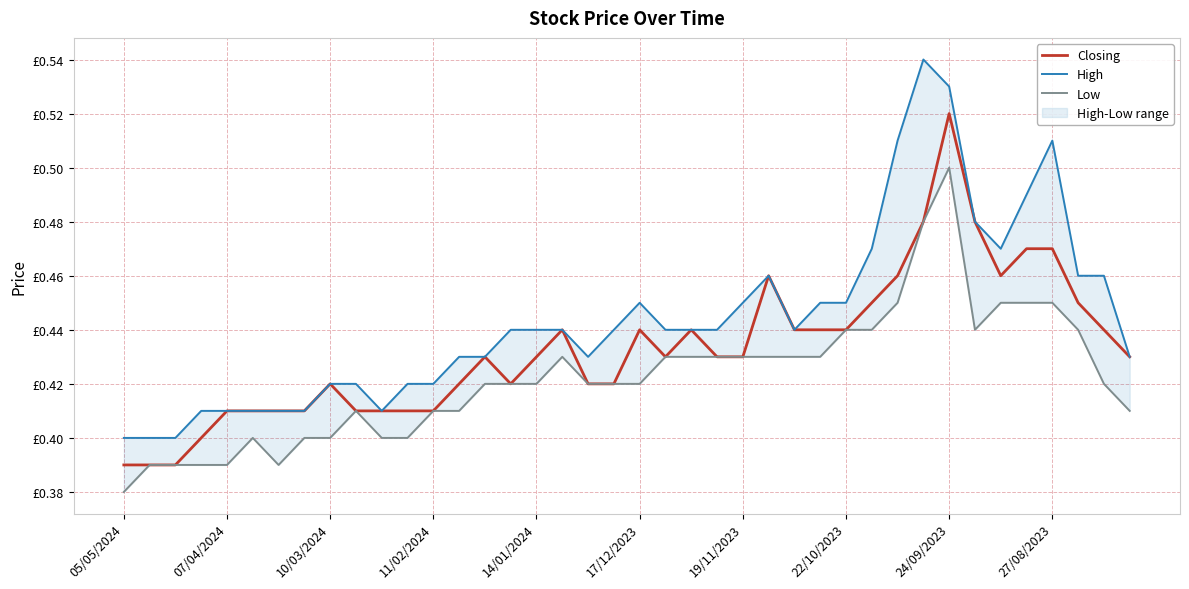

List the series in order of their overall mean, lowest first.

Low, Closing, High